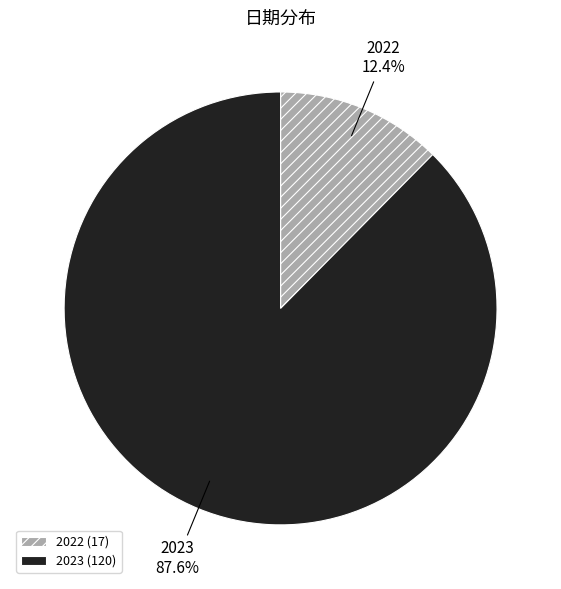

What is the total percentage of 2022 and 2023?

100.0%